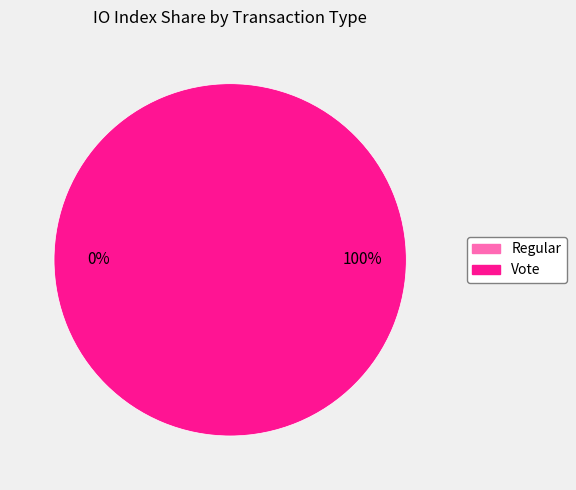

Which slice is the largest?

Vote